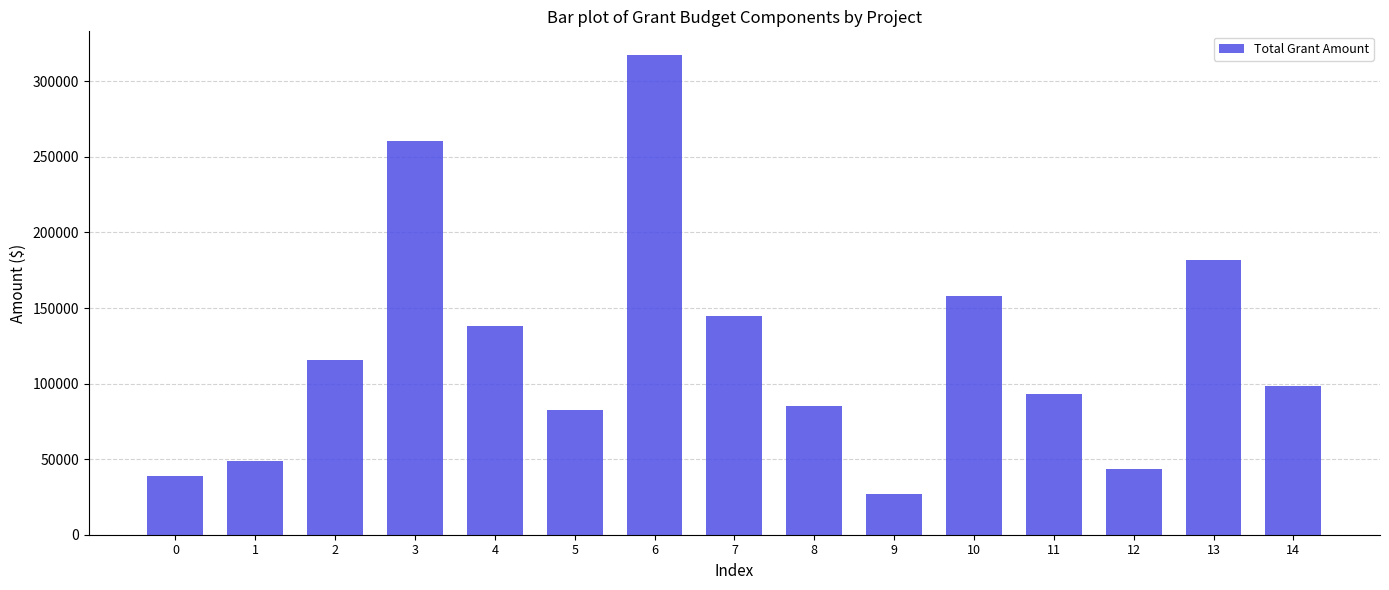

Where does the data first go above 98520?

2